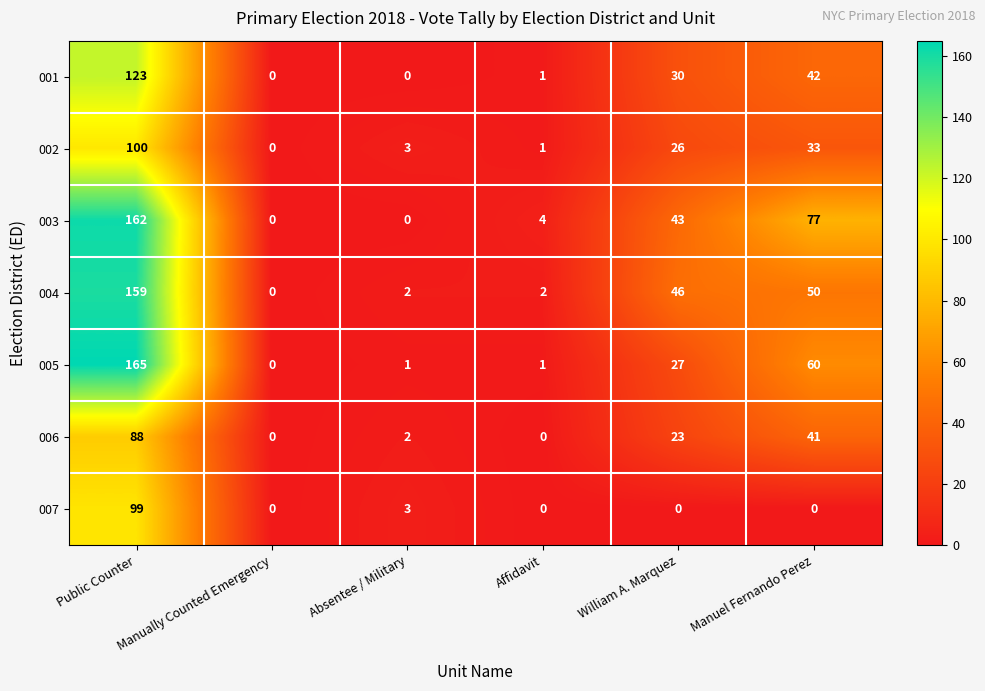

Which series changed the most between Public Counter and Affidavit?

005